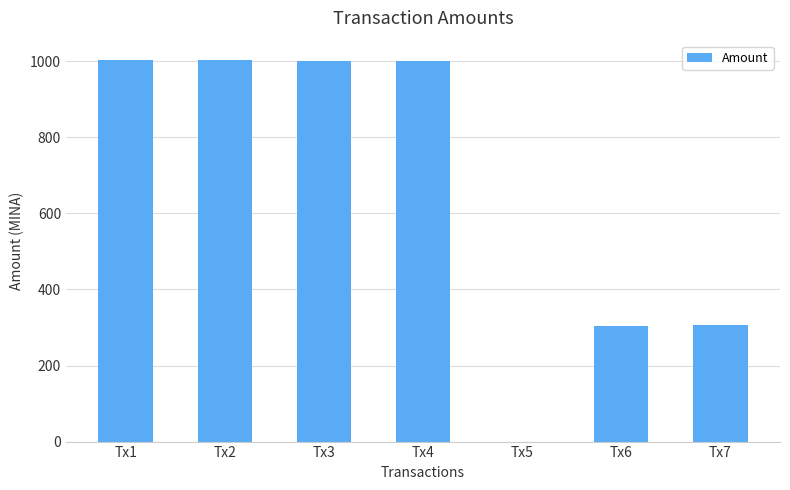

What is the sum of the values at Tx6 and Tx3?

1305.8